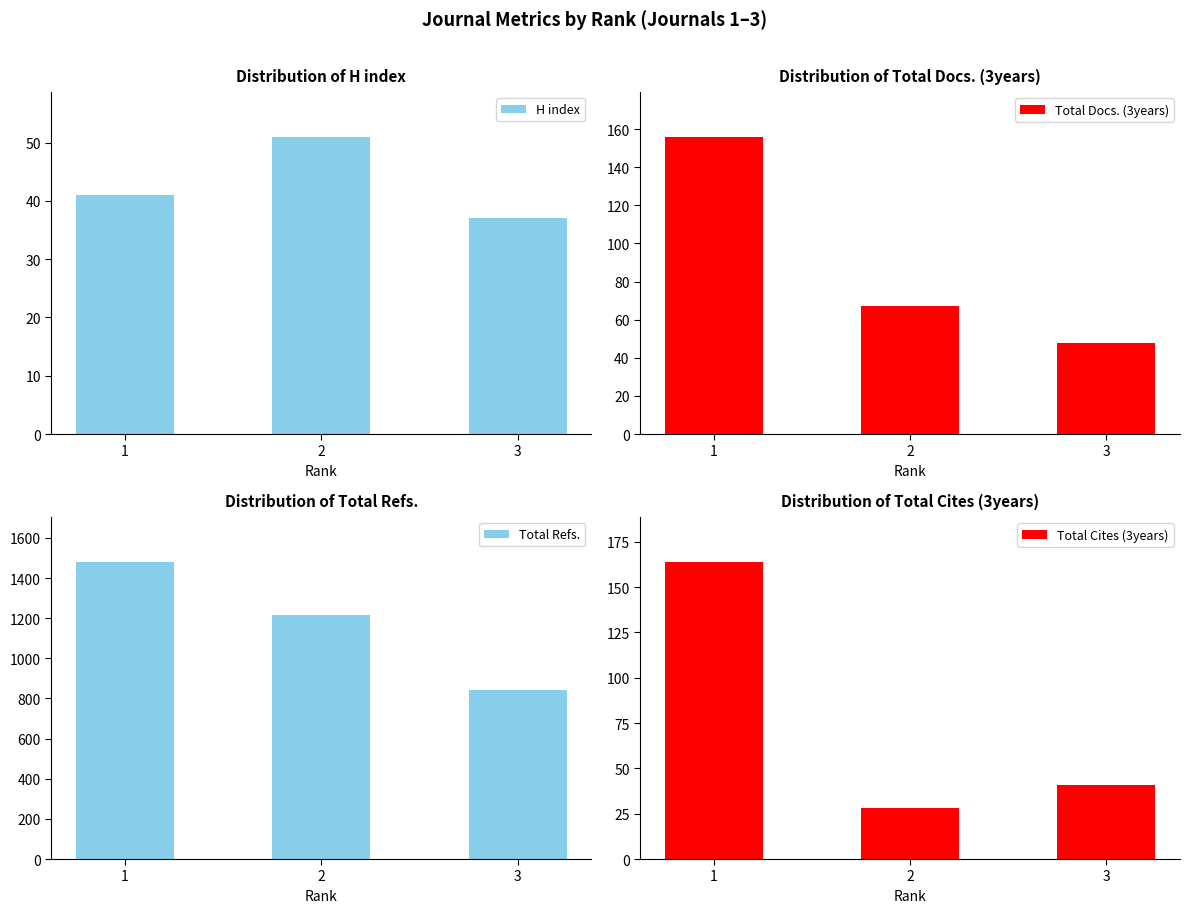

True or false: Total Refs. has a value of 840 at 3.

True